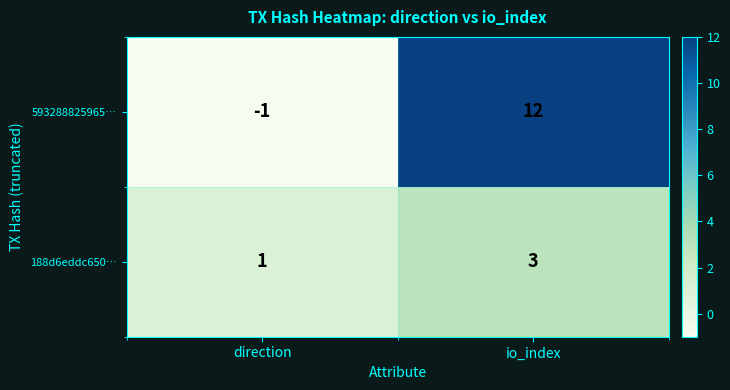

The value of 188d6eddc650… at io_index is 3. True or false?

True